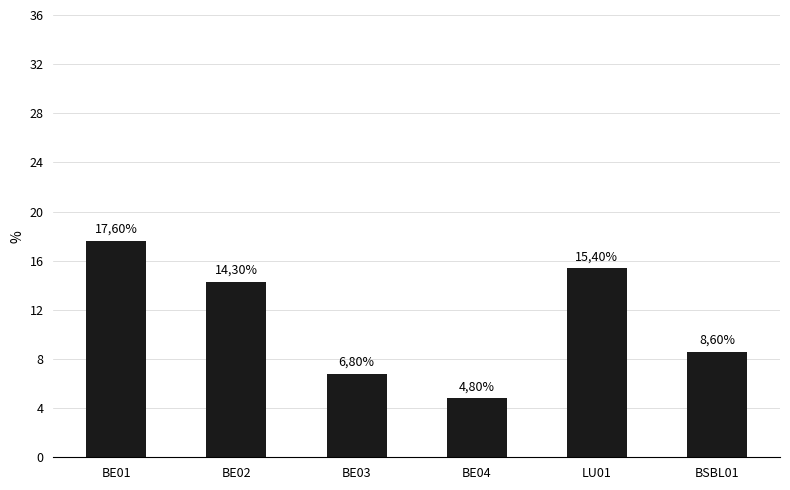

Where is the data nearest to the value 11?

BSBL01